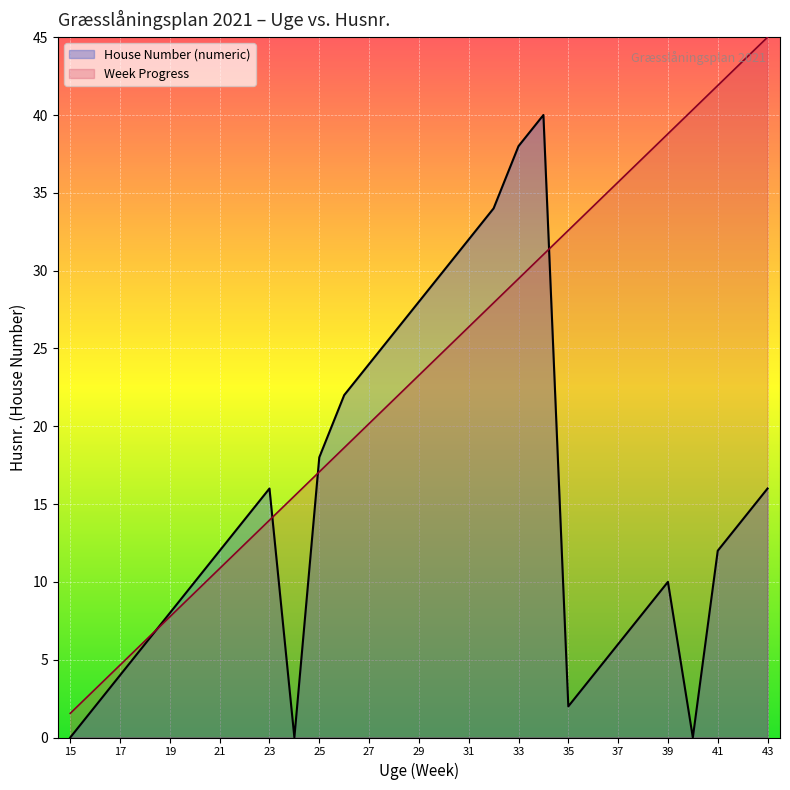

Is it true that House Number (numeric) equals 0.0 at 24?

True